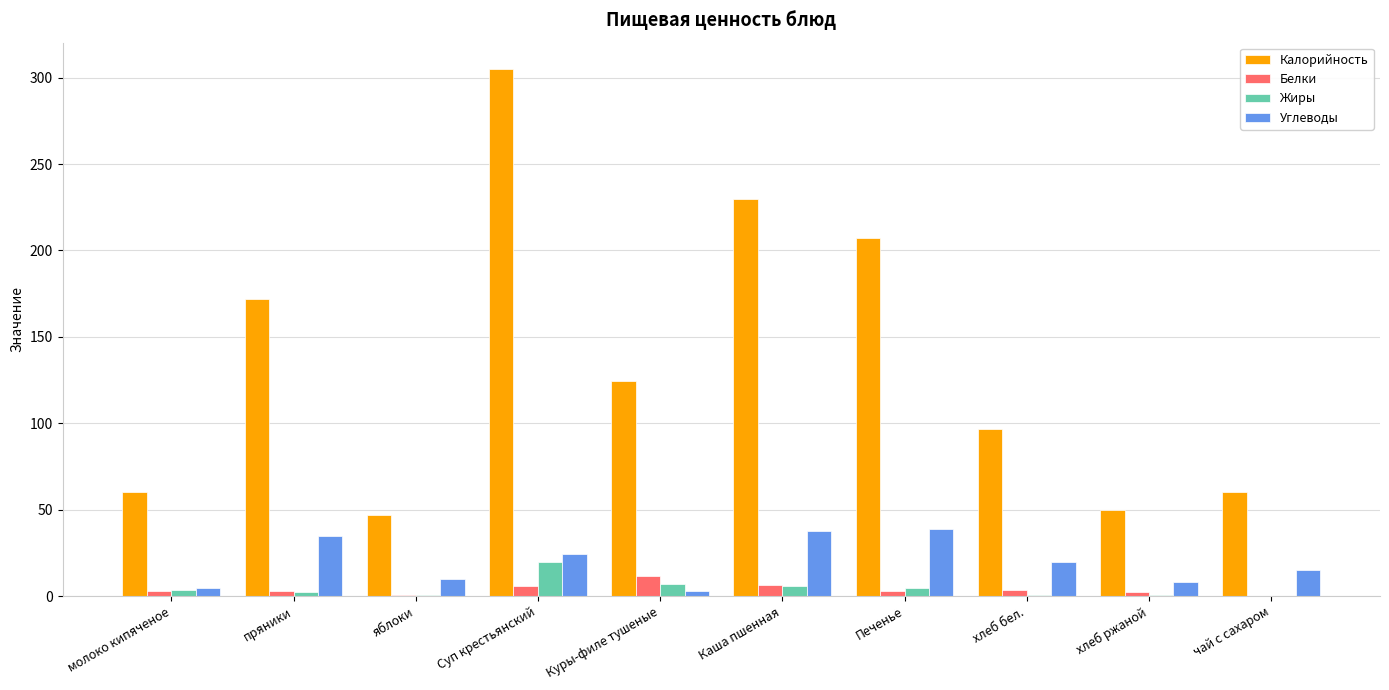

At which category is the sum across all series the highest?

Суп крестьянский